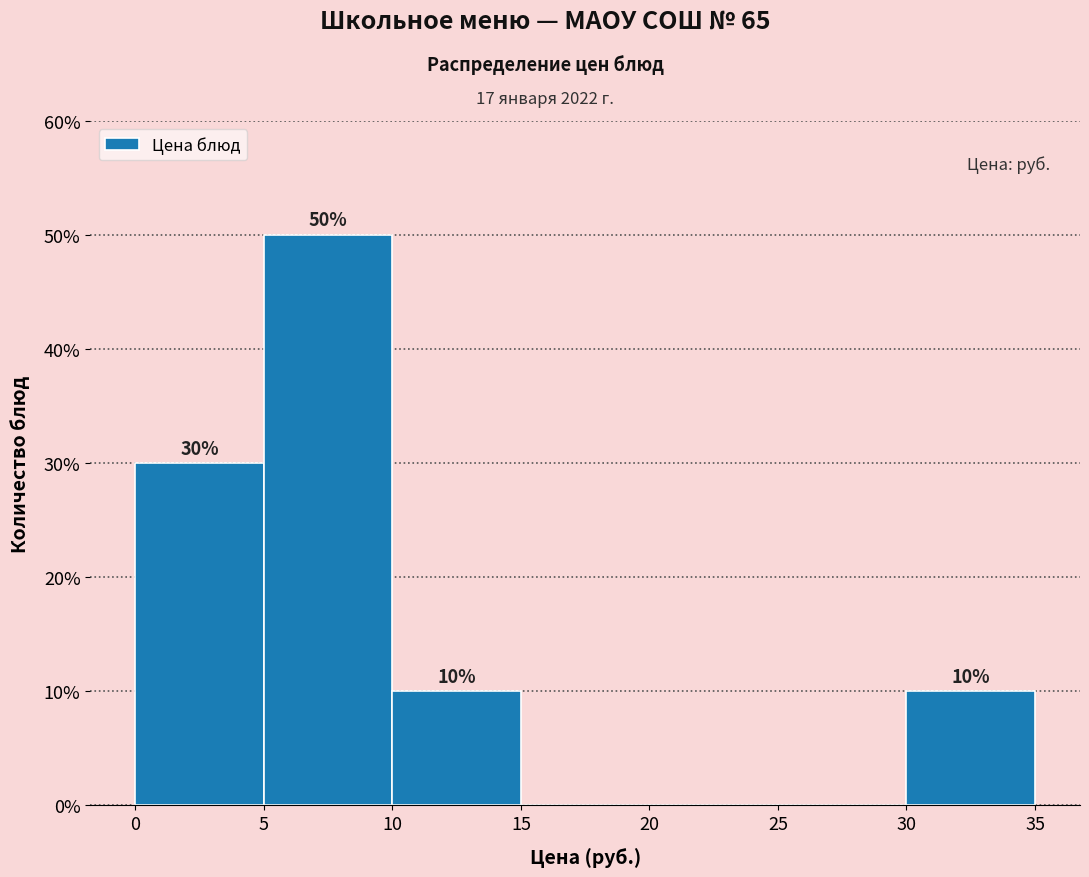

Over which range of the x-axis is the bar tallest?

5 to 10